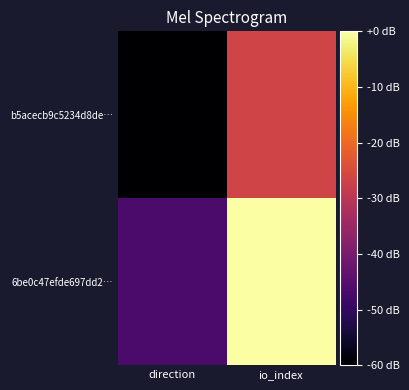

How many data points does each series have?

2